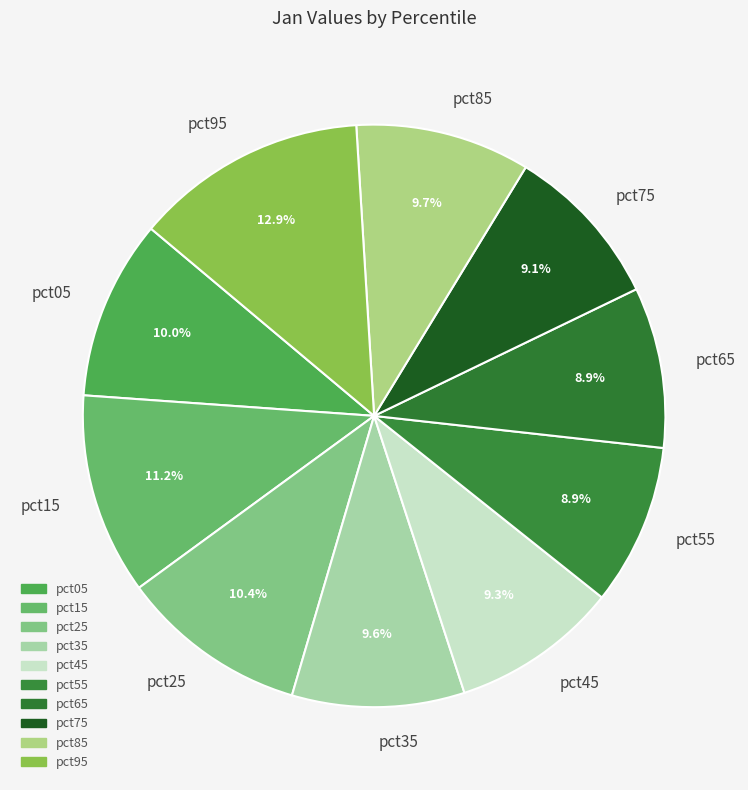

True or false: pct15 accounts for 11% of the total.

True